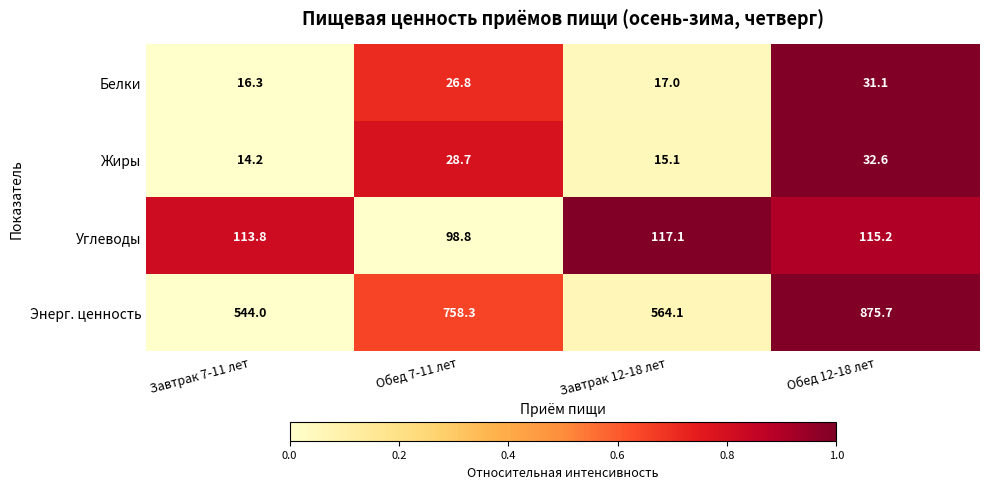

At which label is Углеводы closest to 107?

Завтрак 7-11 лет